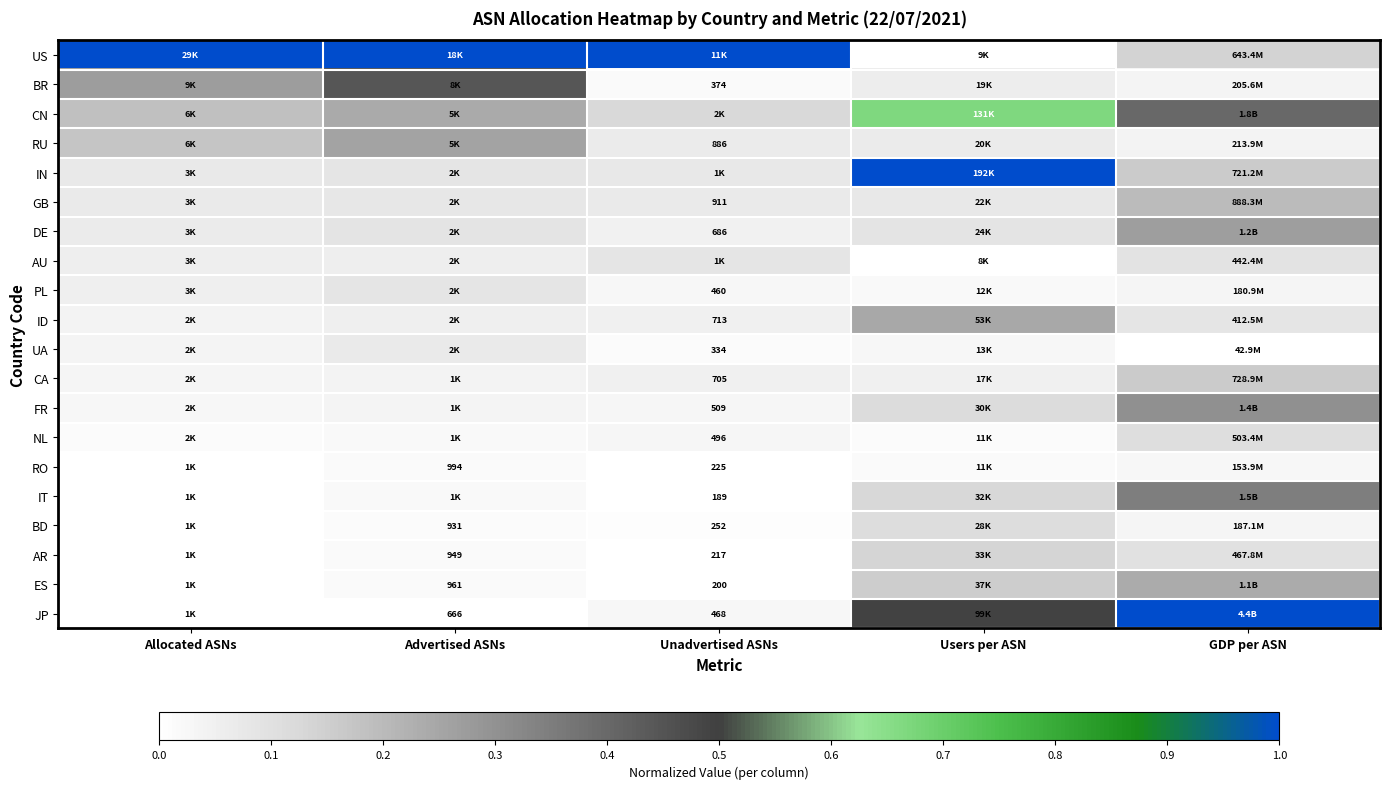

Is the value of AR at Unadvertised ASNs greater than the value of BD at Advertised ASNs?

No